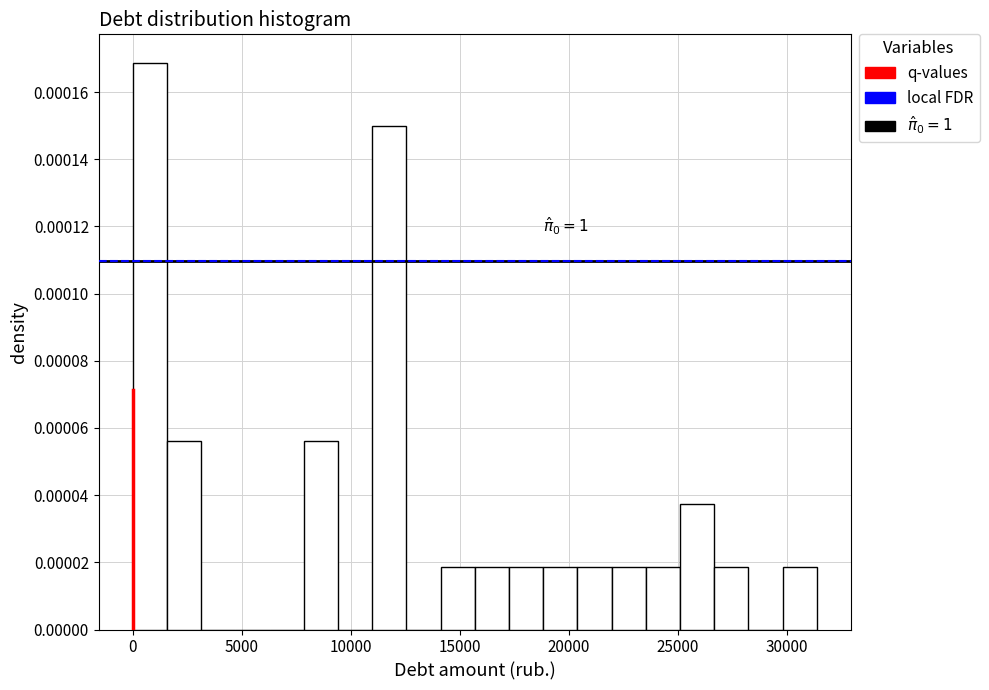

Around what value on the x-axis is the tallest bar? Give the approximate position of its centre, as read against the axis.

1000